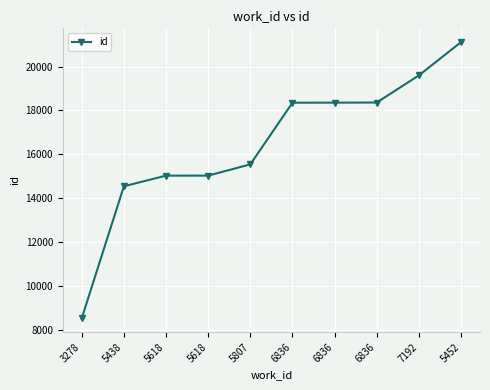

What is the ratio of the value at 5618 to the value at 3278?

1.8